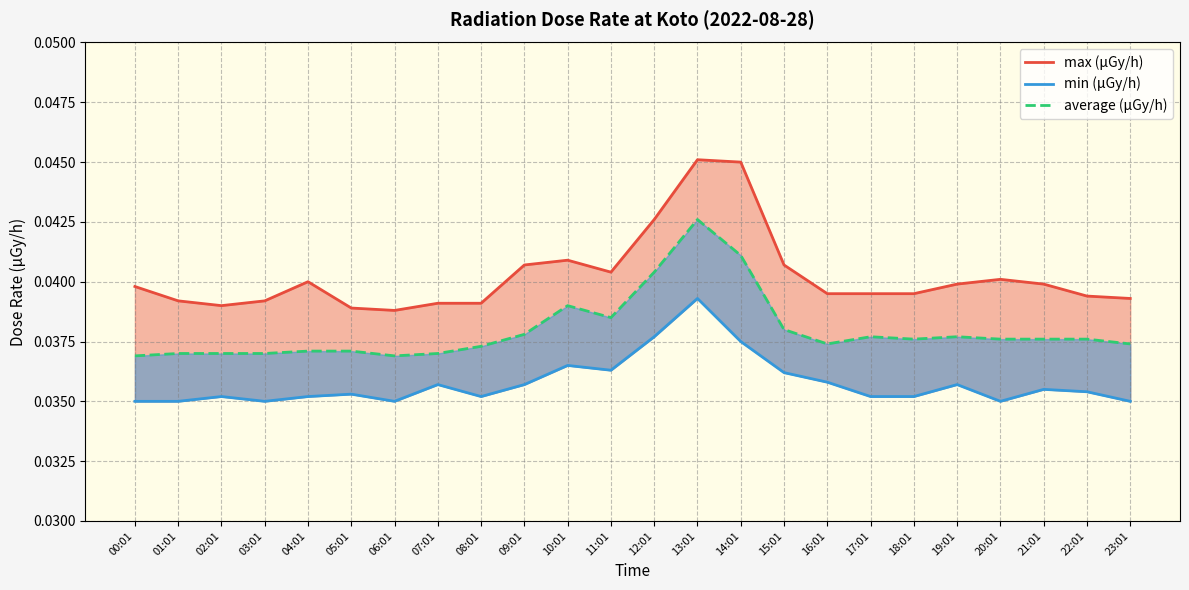

At which category does min (μGy/h) reach its first local valley?

03:01